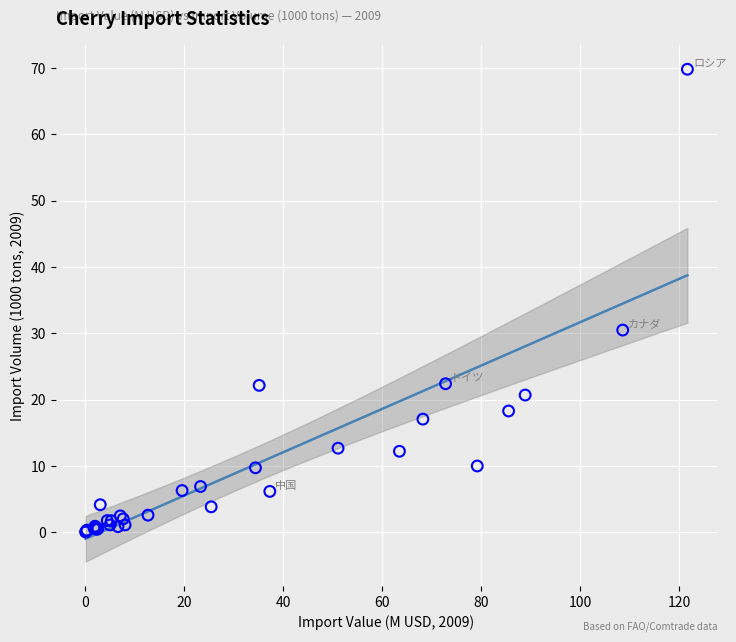

What Y value in the scatter plot is closest to 34?

30.5